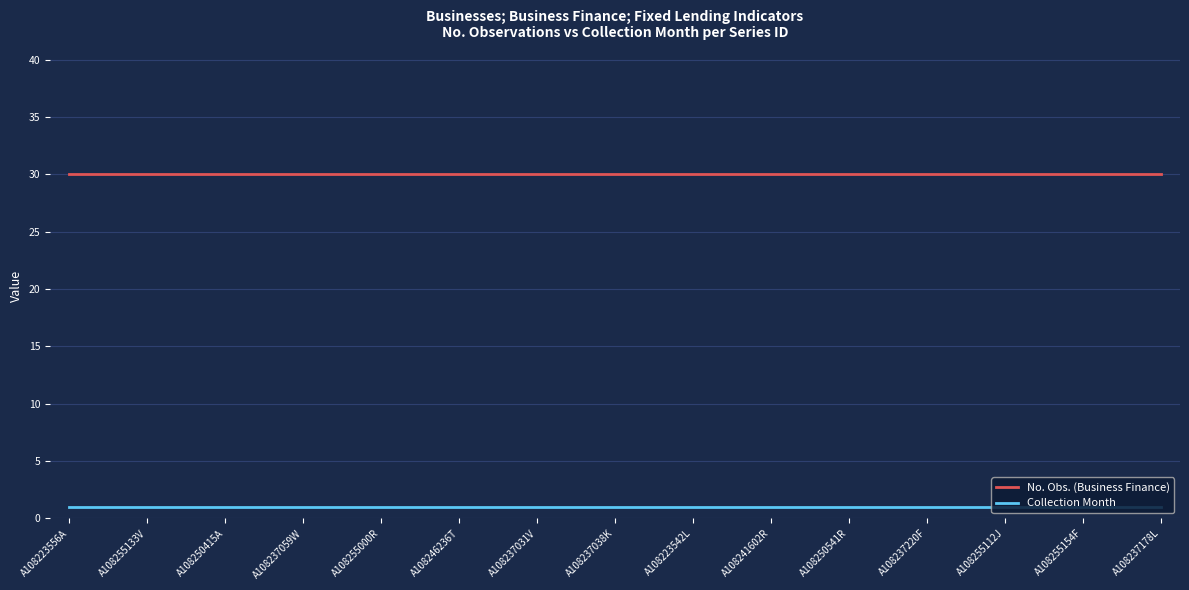

True or false: No. Obs. (Business Finance) and Collection Month cross at least once.

False